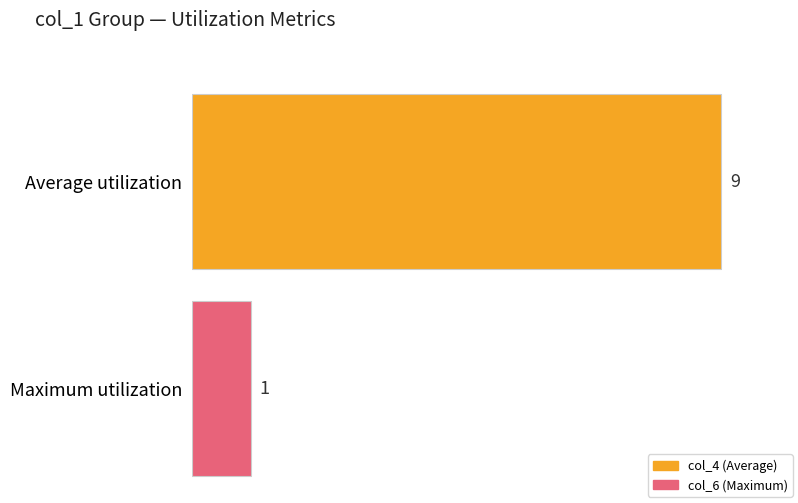

What position from the left is 1?

1